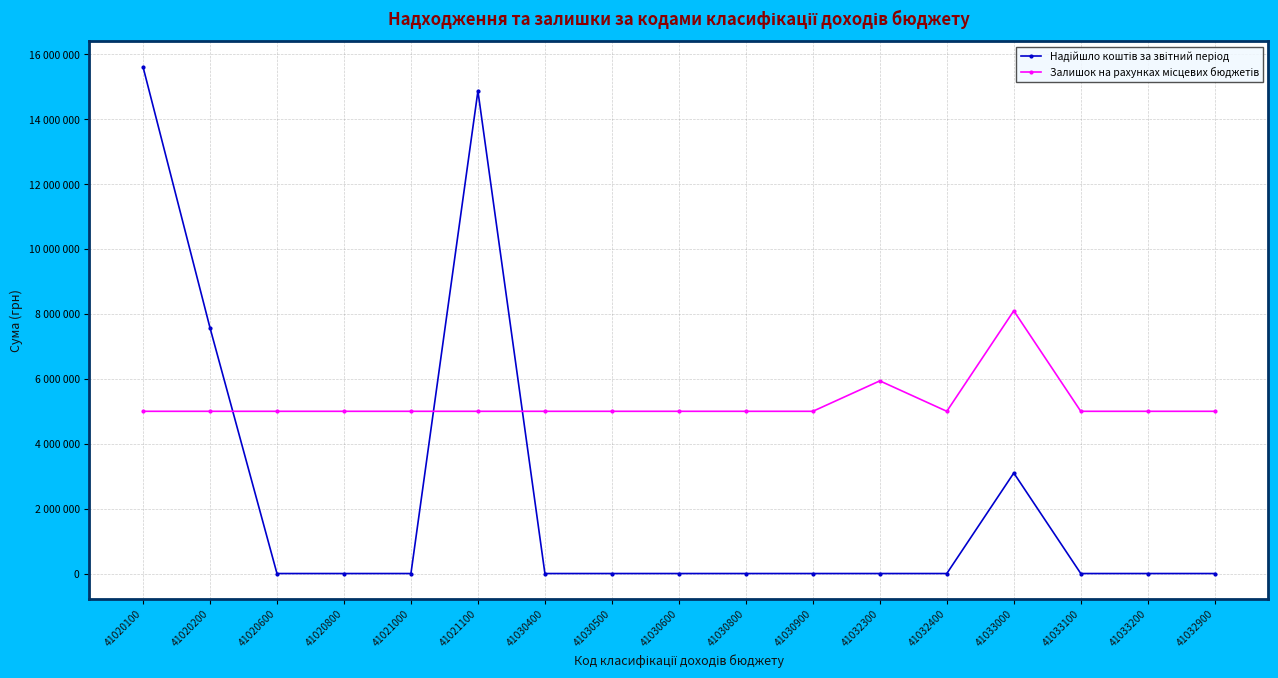

Is this an area chart (filled region under the line)?

No